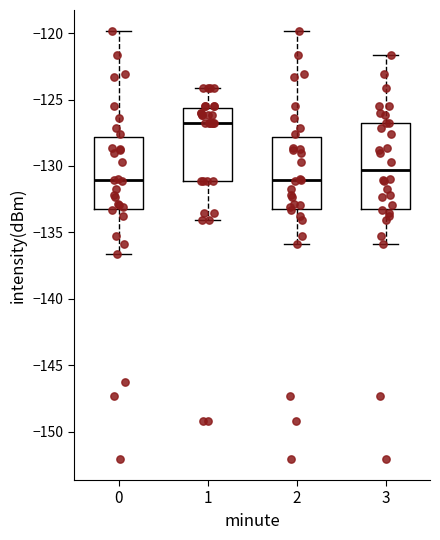

Which box's median line is the highest?

1